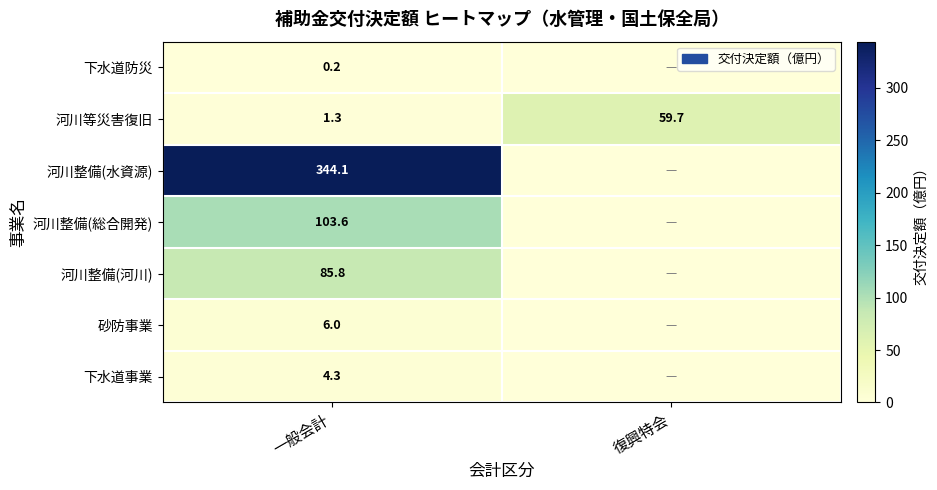

The value of 河川等災害復旧 at 復興特会 is 28.4. True or false?

False